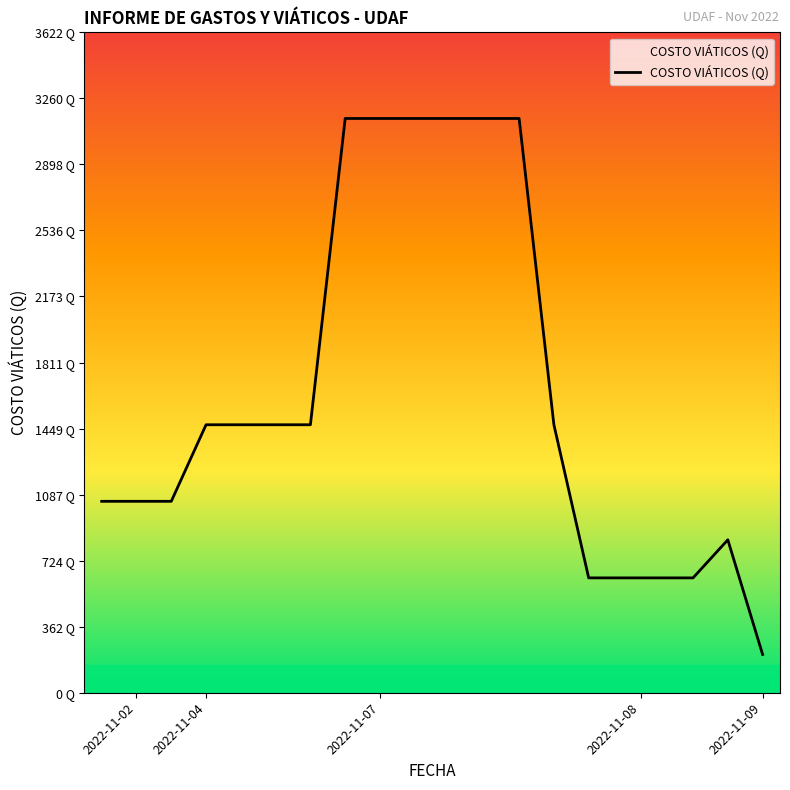

At which label does the data first exceed 1470?

7